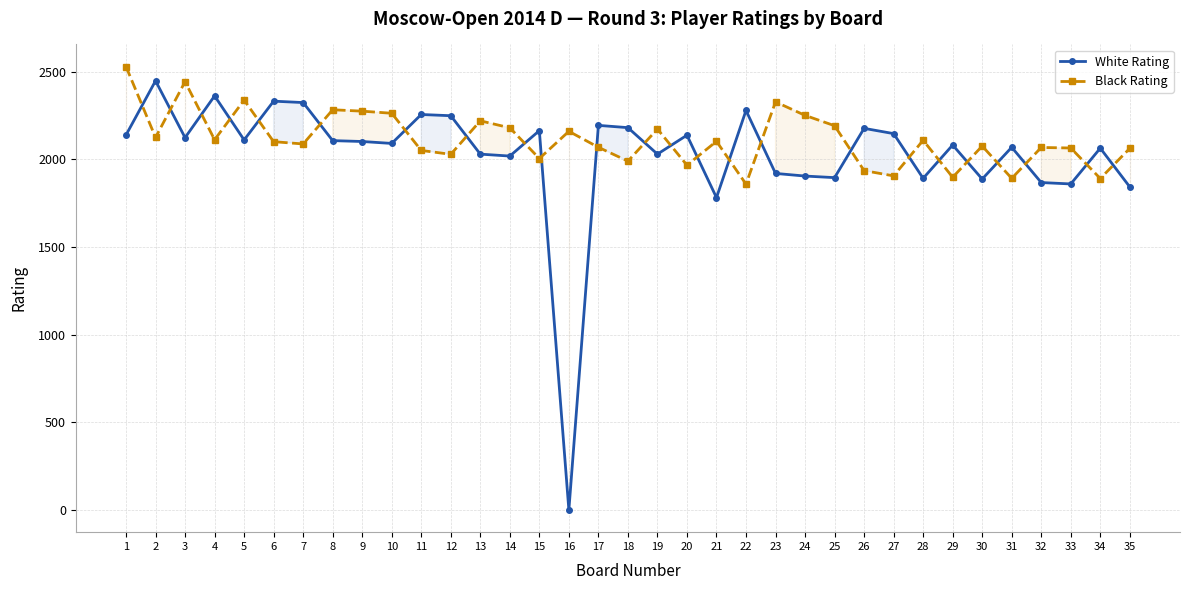

How many values in the White Rating series exceed 2101?

17